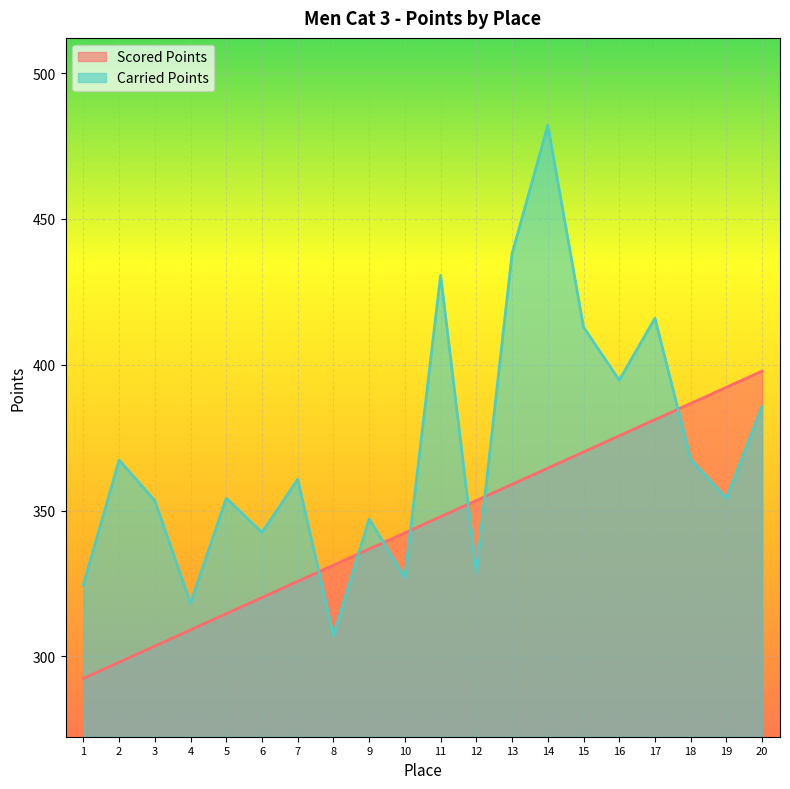

What is the spread (max minus min) of values at 14?

117.5